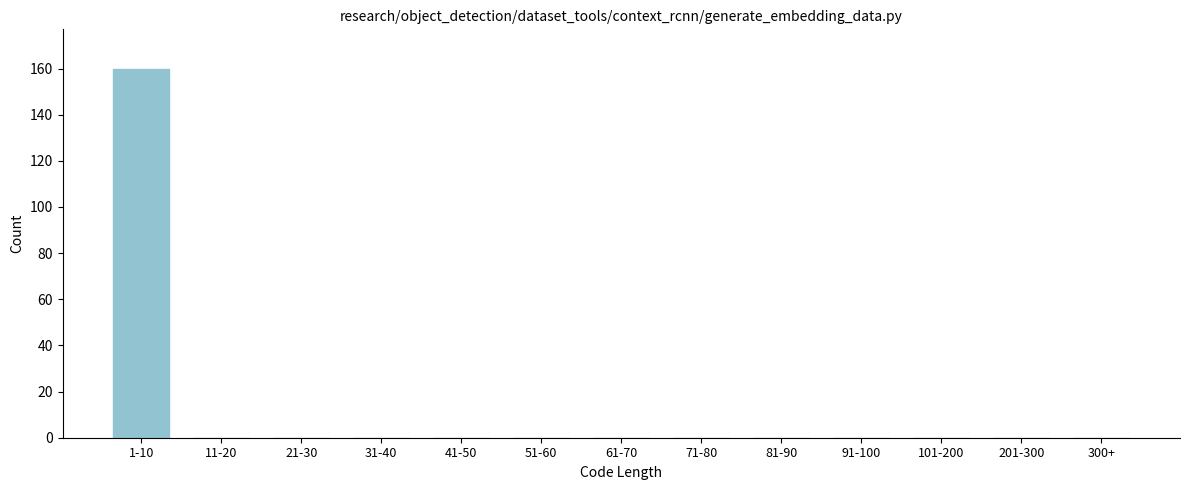

Reading right to left, what are all the values shown in this chart?

300+=0	201-300=0	101-200=0	91-100=0	81-90=0	71-80=0	61-70=0	51-60=0	41-50=0	31-40=0	21-30=0	11-20=0	1-10=160